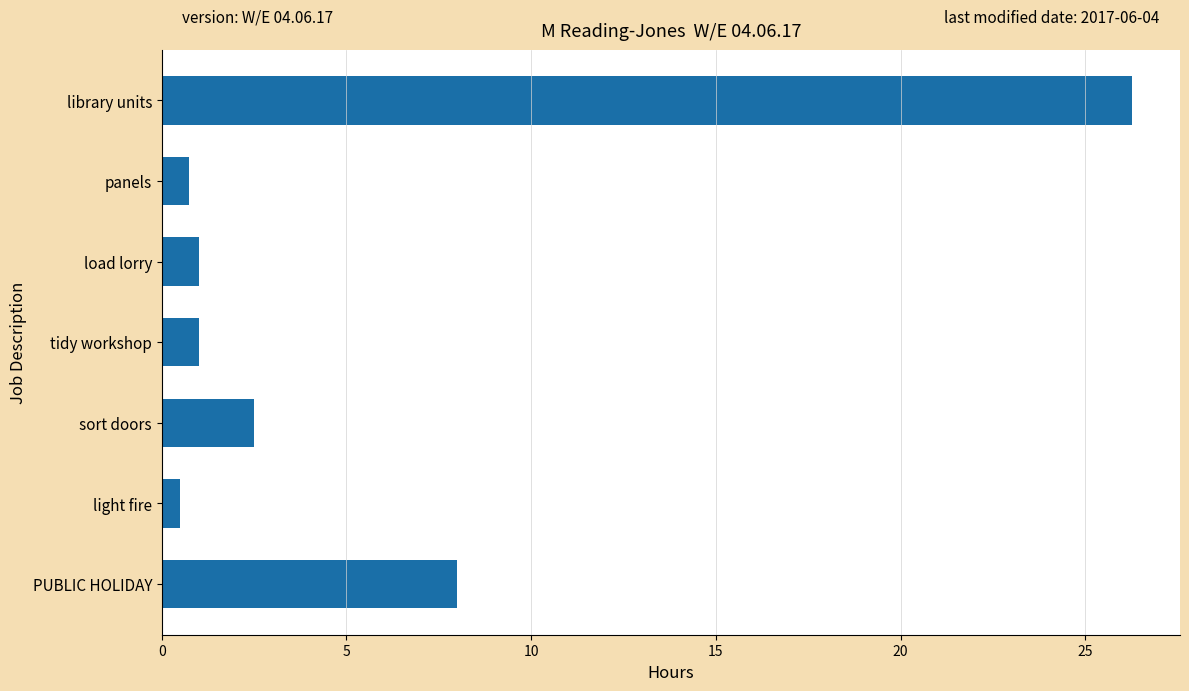

Which has a higher value, panels or PUBLIC HOLIDAY?

PUBLIC HOLIDAY